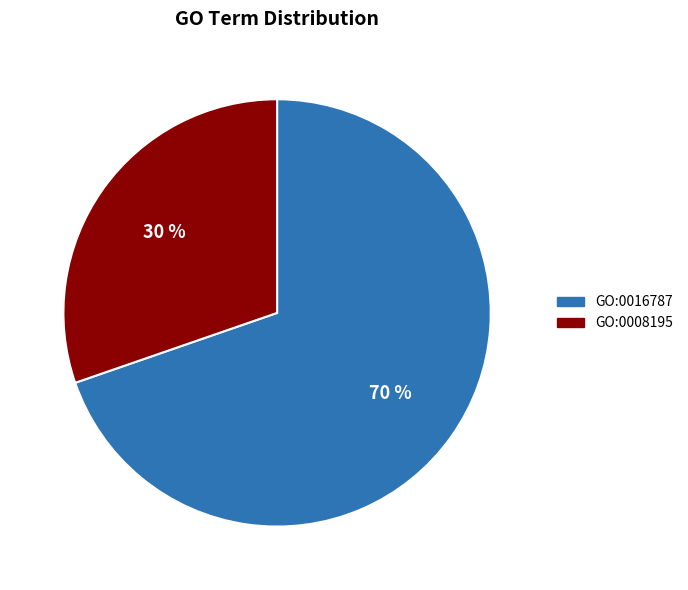

To the nearest percent, what is the combined percentage of GO:0016787 and GO:0008195?

100%